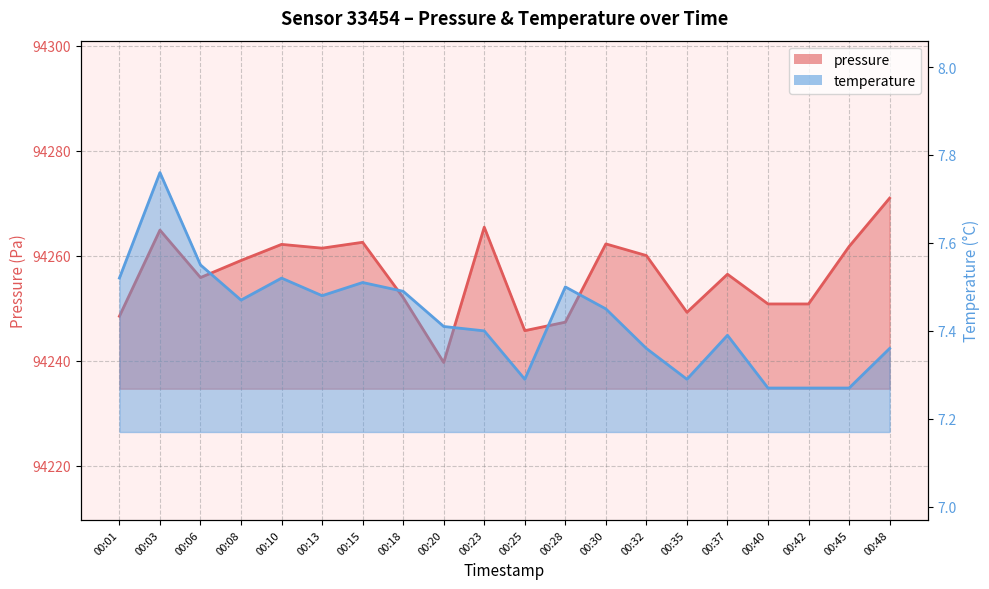

What are all the series names shown in the legend?

pressure, temperature